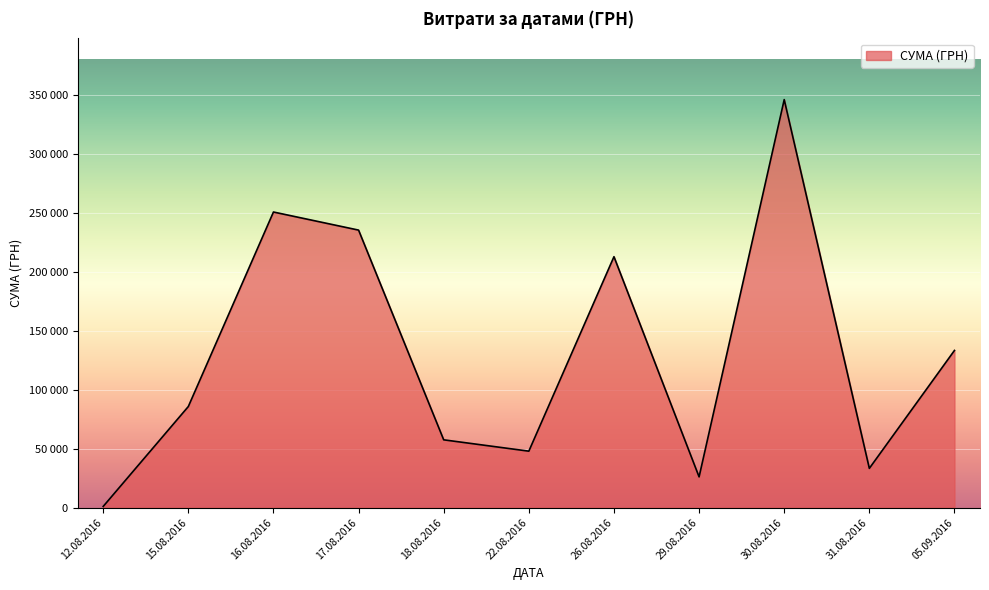

List the labels in order of value, largest first.

30.08.2016, 16.08.2016, 17.08.2016, 26.08.2016, 05.09.2016, 15.08.2016, 18.08.2016, 22.08.2016, 31.08.2016, 29.08.2016, 12.08.2016